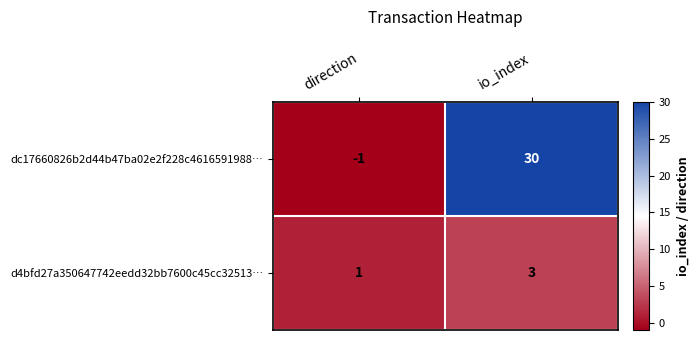

What is the difference between the dc17660826b2d44b47ba02e2f228c4616591988… values at io_index and direction?

31